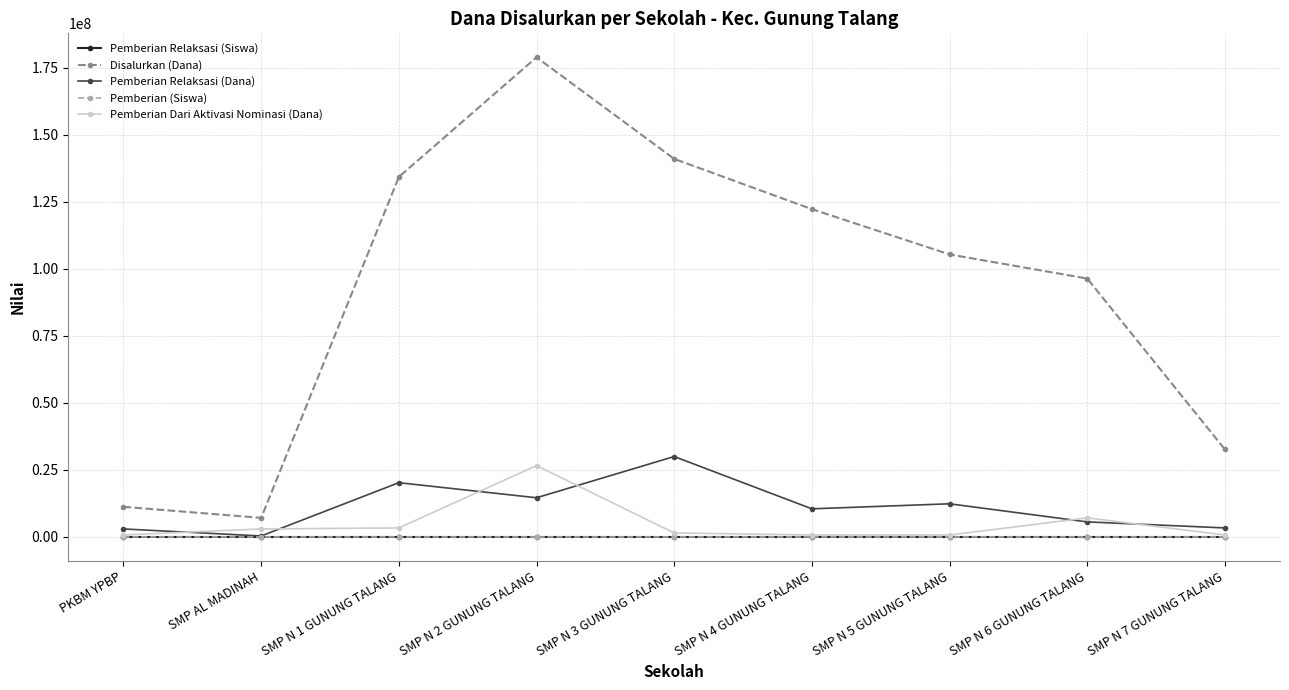

What is the label of the 8th point from the left?

SMP N 6 GUNUNG TALANG